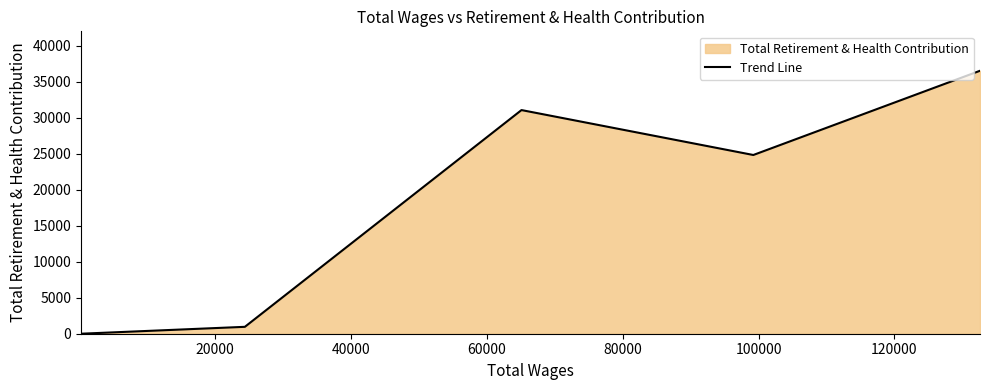

What is the maximum value shown in the chart?

36549